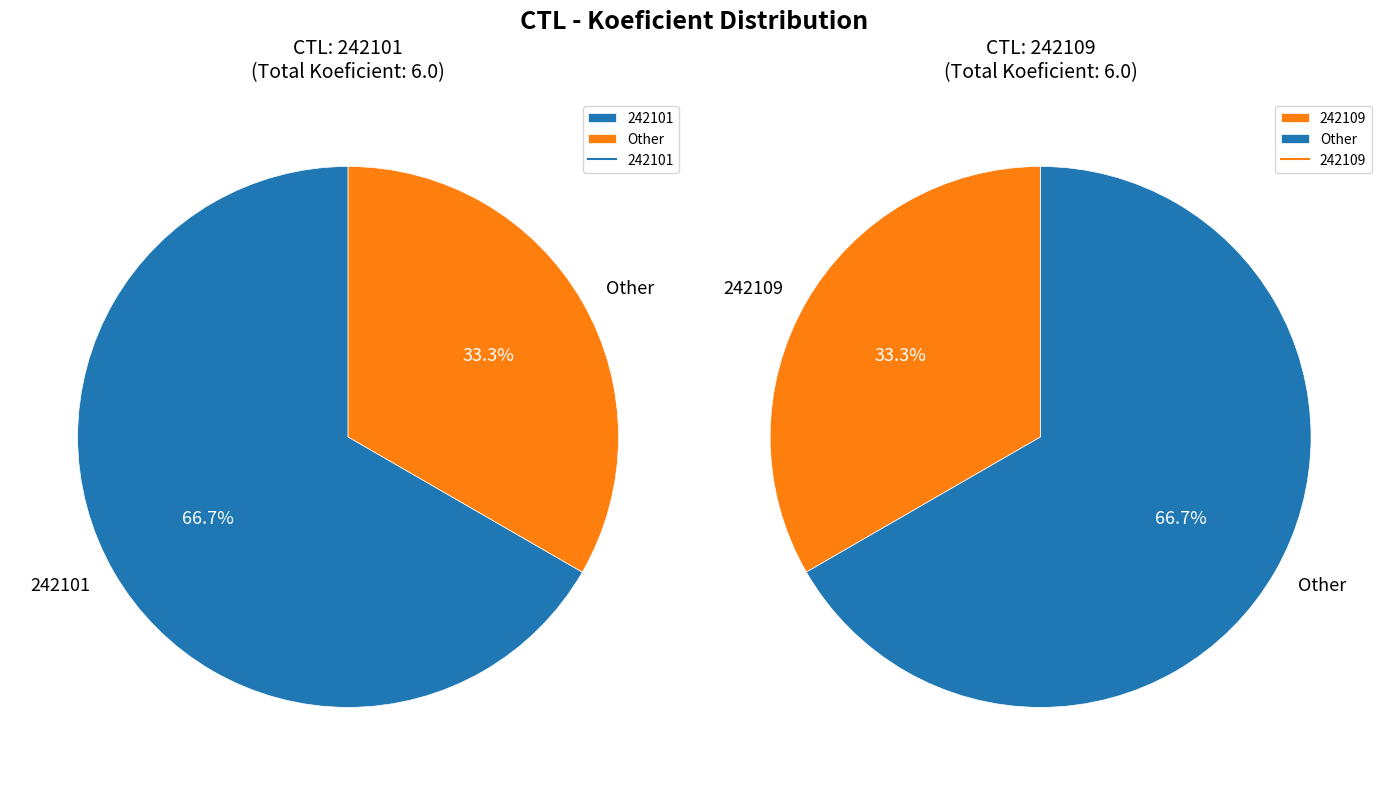

How many slices are in this pie chart?

2